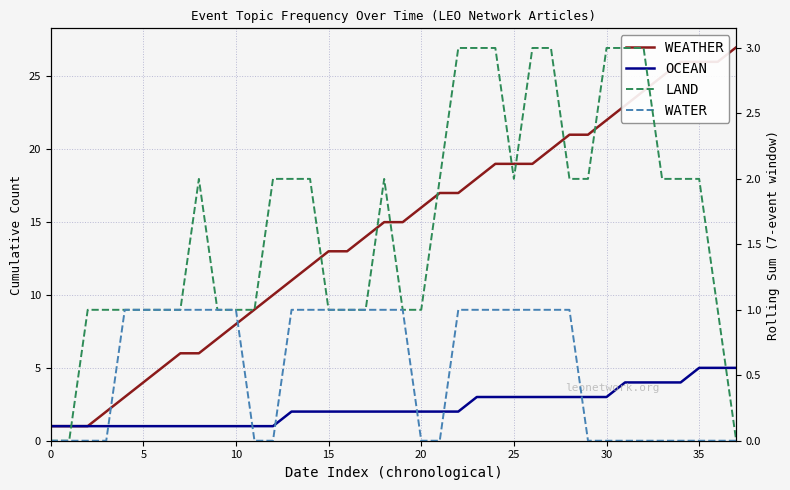

The OCEAN series shows 1 at 17. True or false?

False